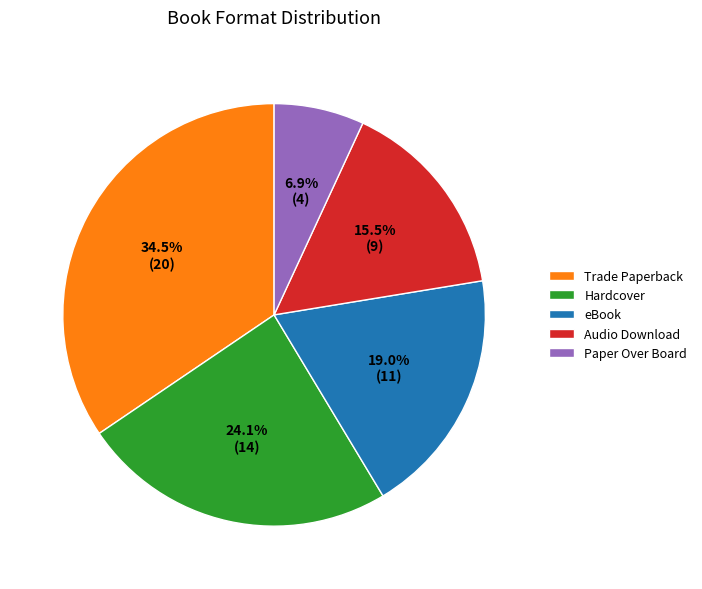

Count the number of slices in the pie.

5